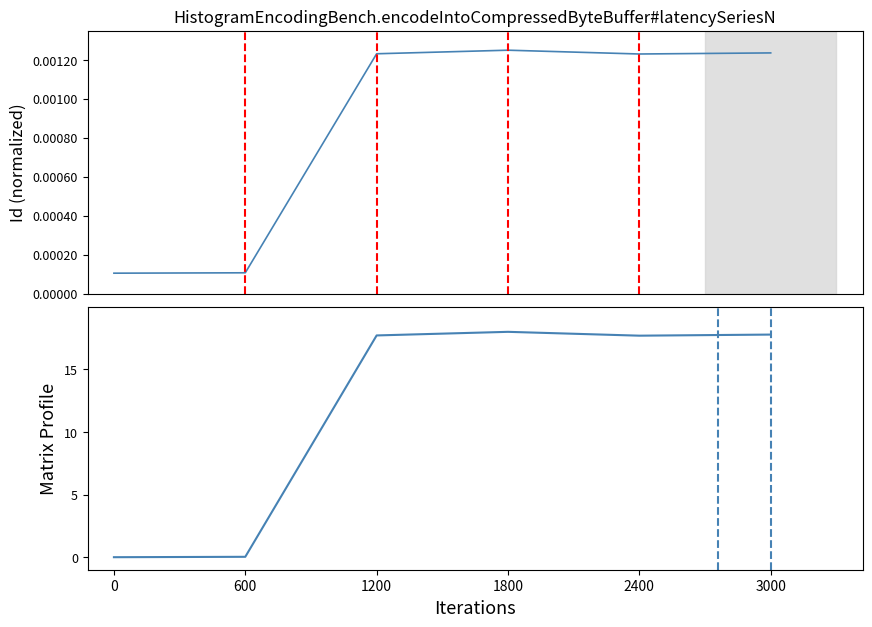

What value does the data have at 1200?

17.7